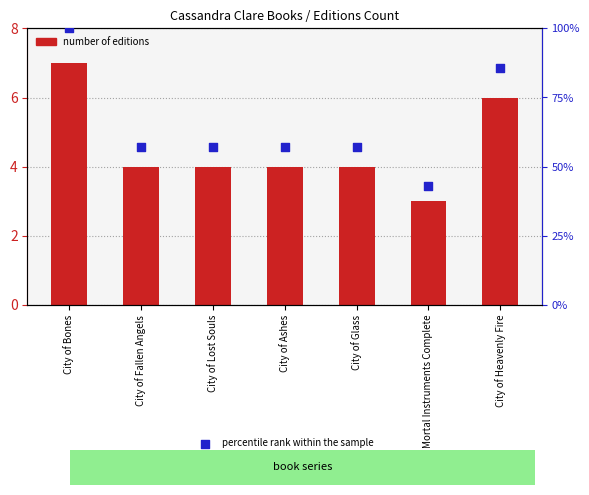

What are all the series names shown in the legend?

number of editions, percentile rank within the sample